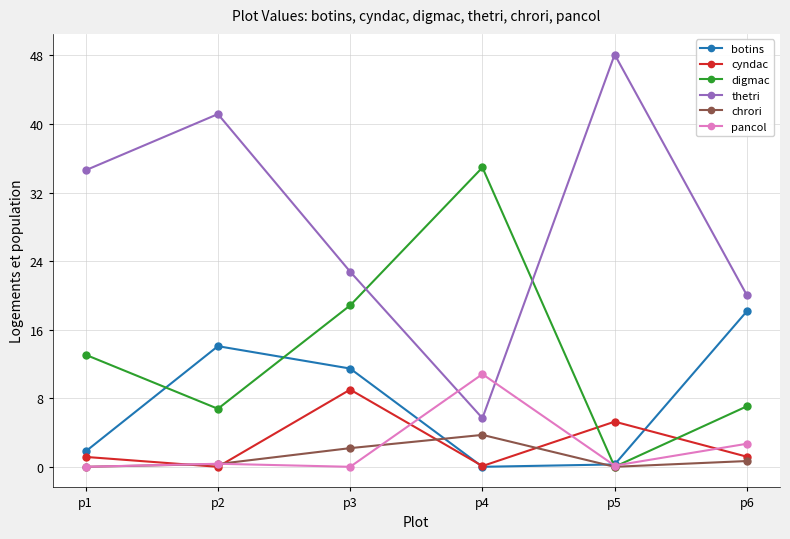

List the series in order of their peak value, highest first.

thetri, digmac, botins, pancol, cyndac, chrori